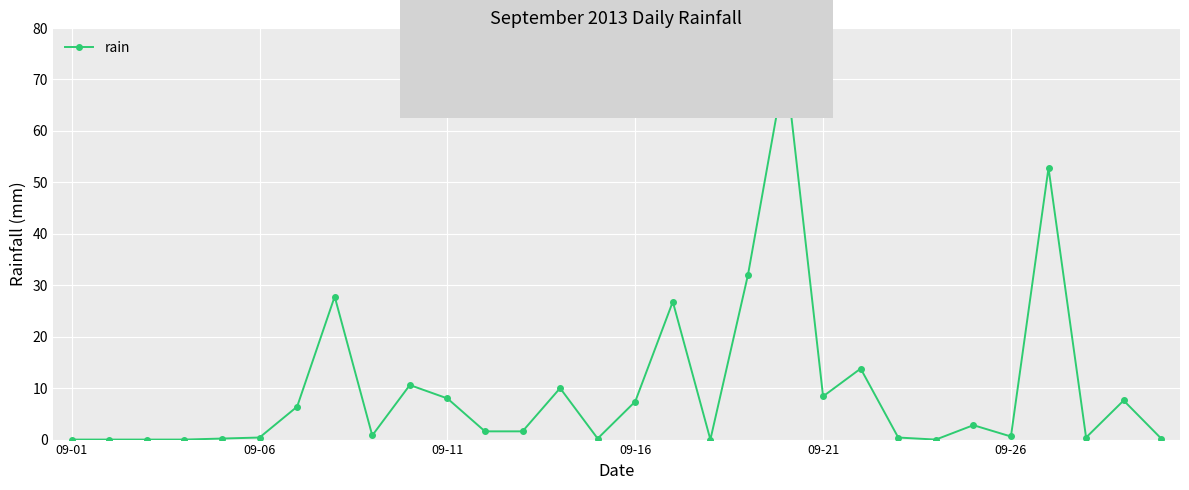

What is the value of the 16th point from the left?

7.4